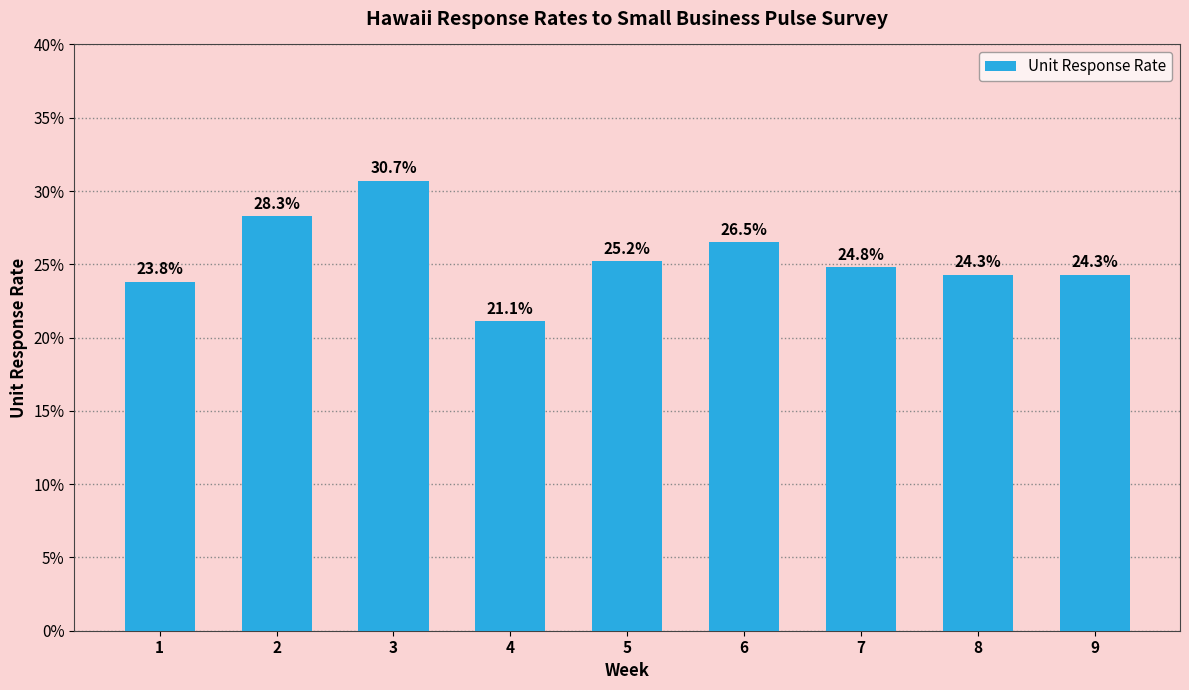

Rank the categories by value from highest to lowest.

3, 2, 6, 5, 7, 8, 9, 1, 4